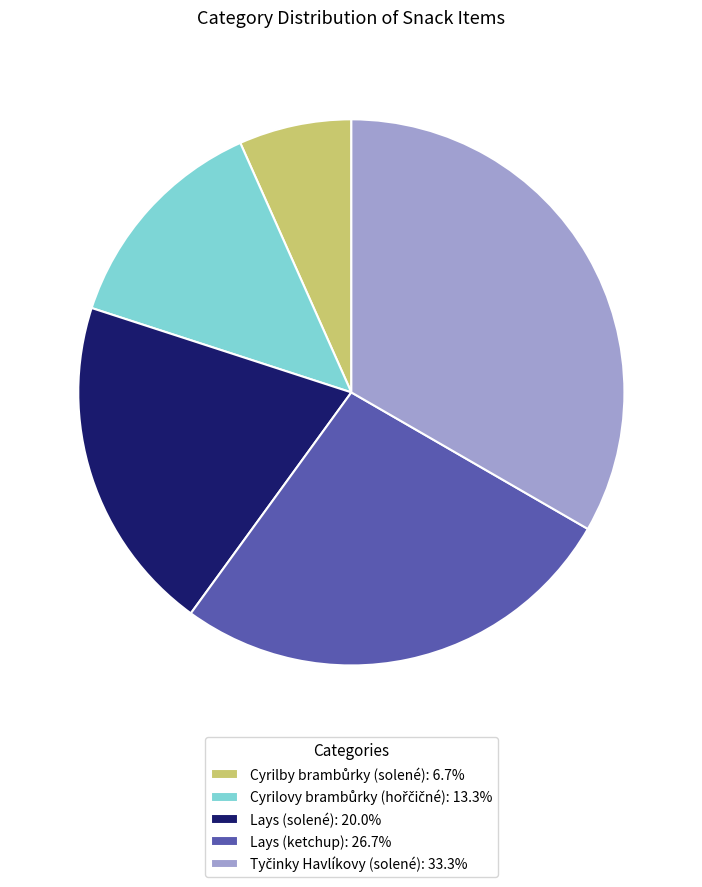

Do Lays (ketchup): 26.7% and Lays (solené): 20.0% together represent more than half of the pie?

No